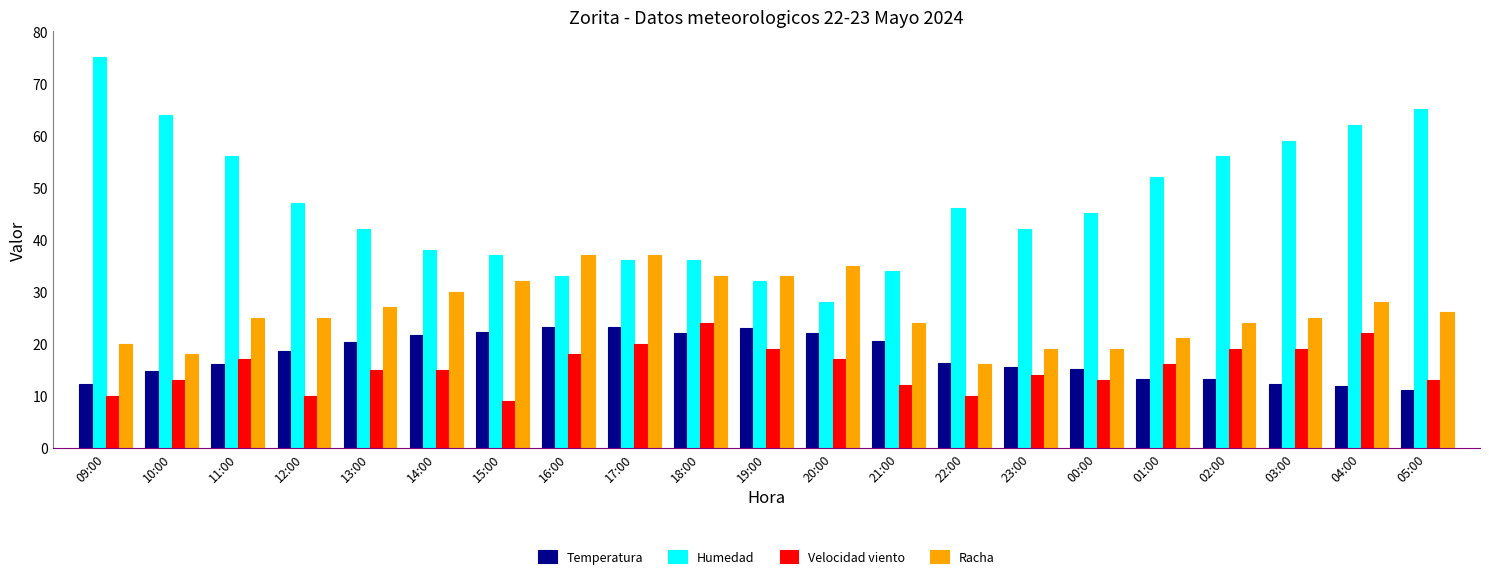

What is the difference between the Humedad values at 00:00 and 18:00?

9.0